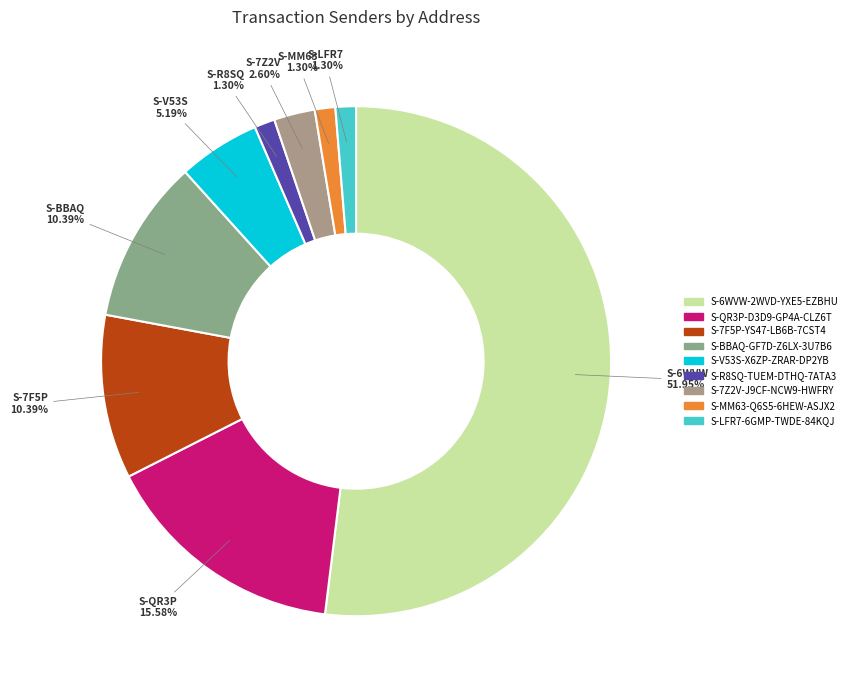

Which slice is the smallest?

S-R8SQ-TUEM-DTHQ-7ATA3